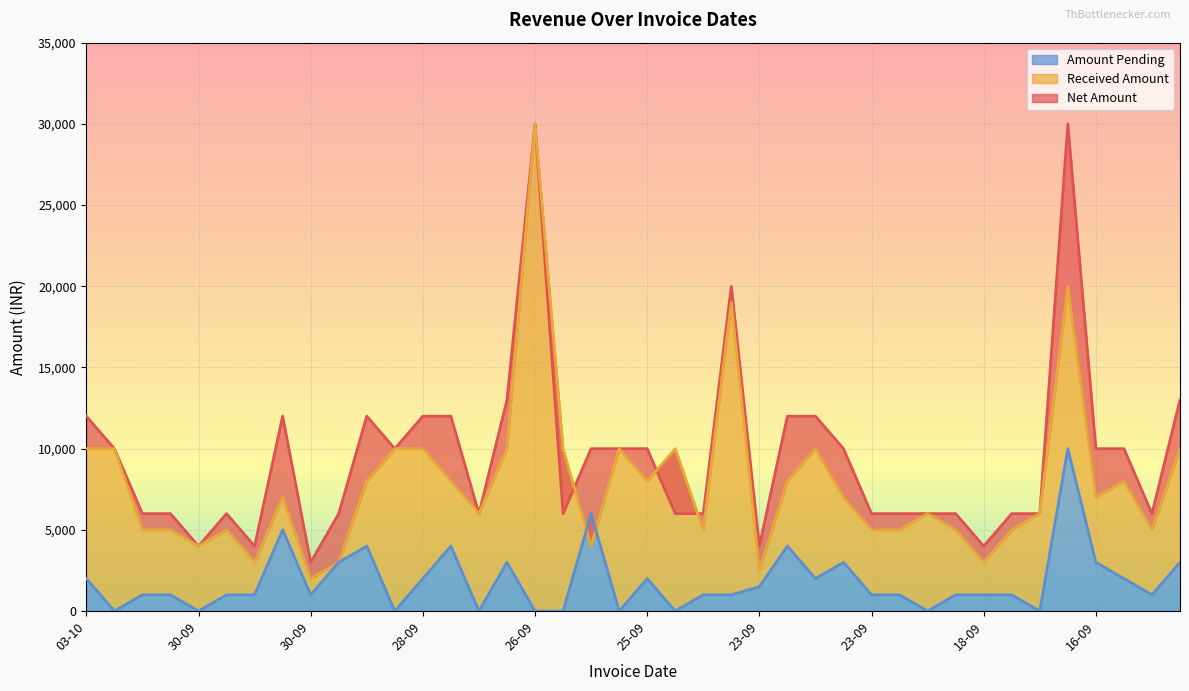

True or false: Net Amount and Amount Pending cross at least once.

False